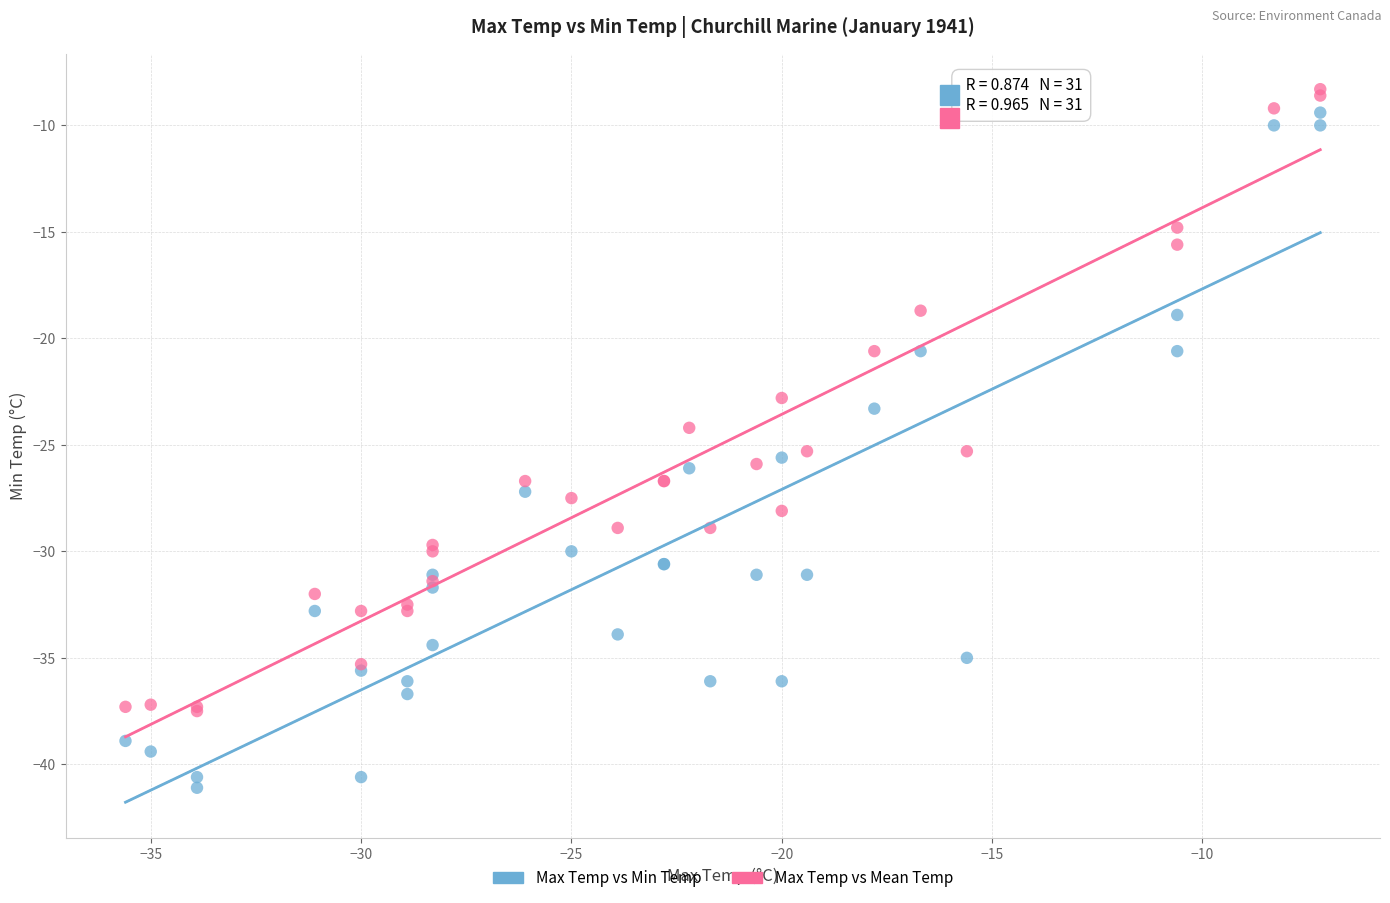

In the Max Temp vs Mean Temp series, what Y value is closest to -22?

-22.8